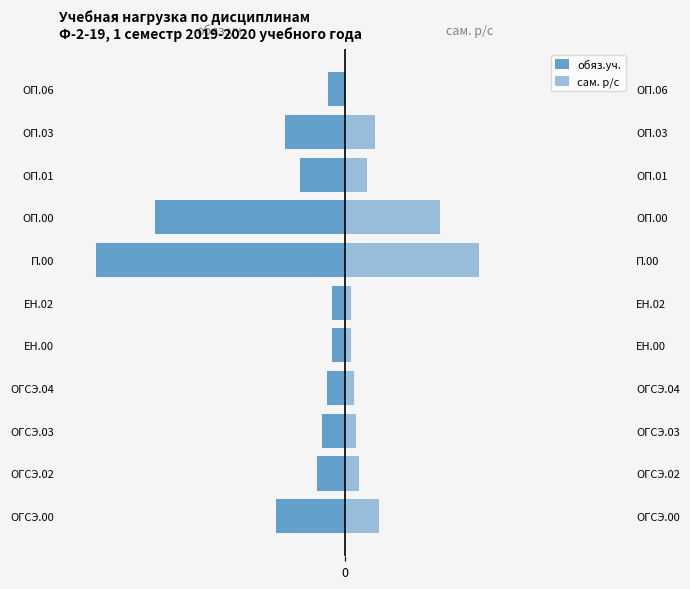

What is the difference between the maximum and minimum values in the обяз.уч. series?

412